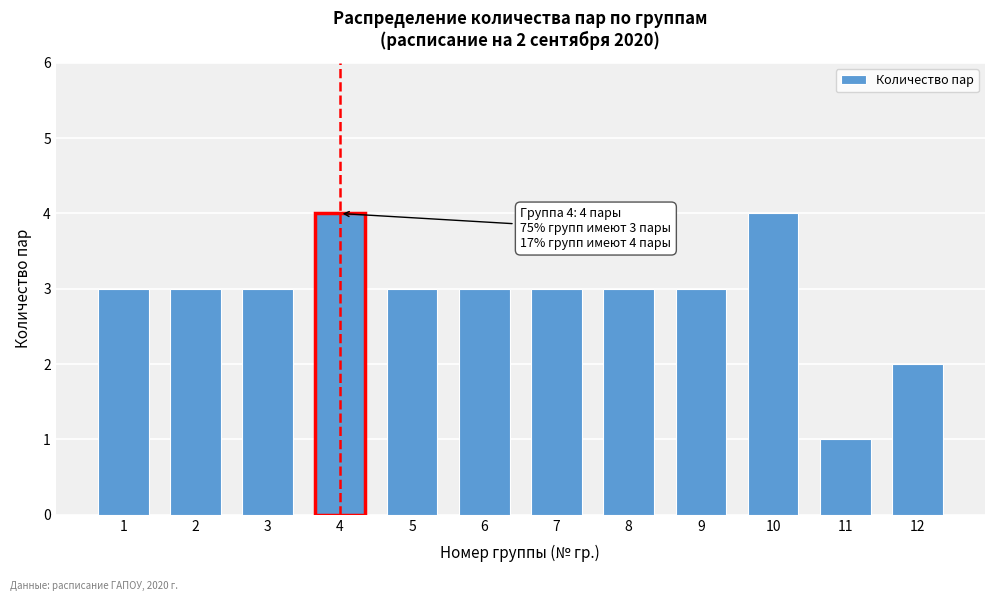

Reading left to right, what are all the values shown in this chart?

3	3	3	4	3	3	3	3	3	4	1	2